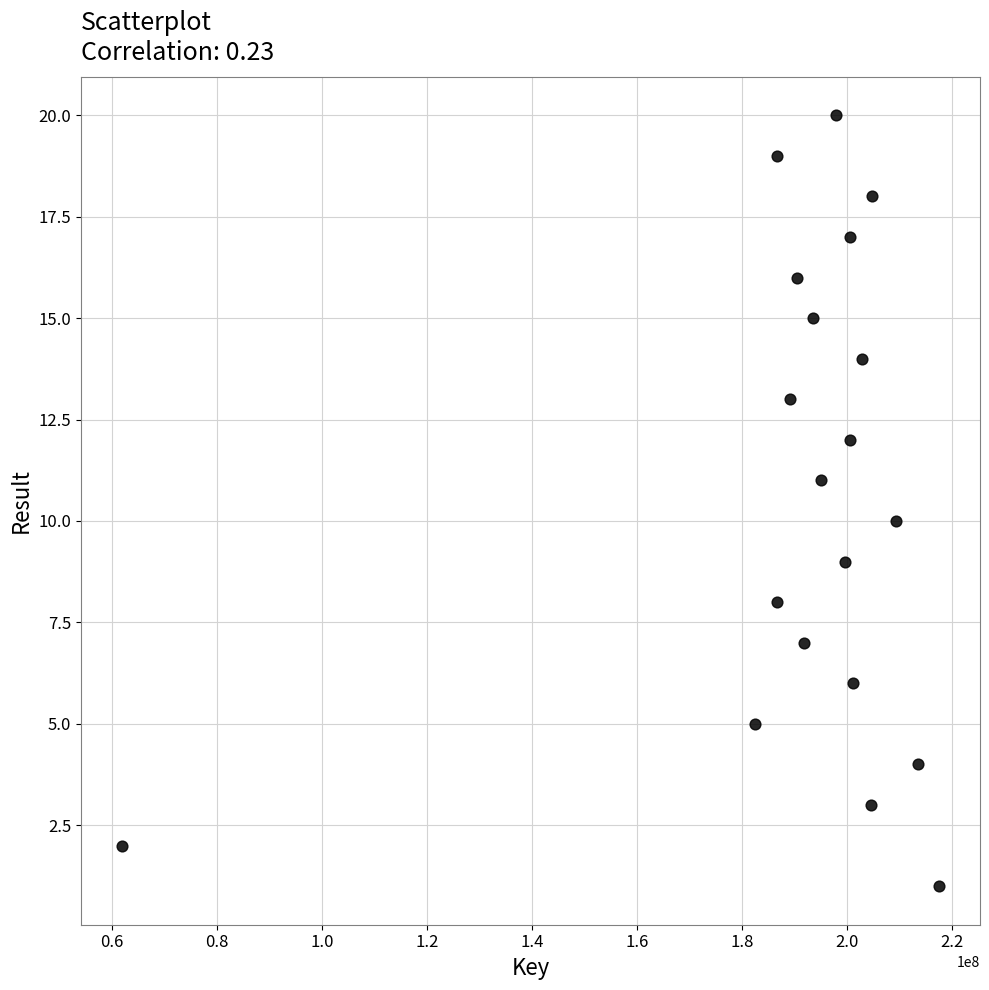

What is the range of X values (max minus min)?

155684678